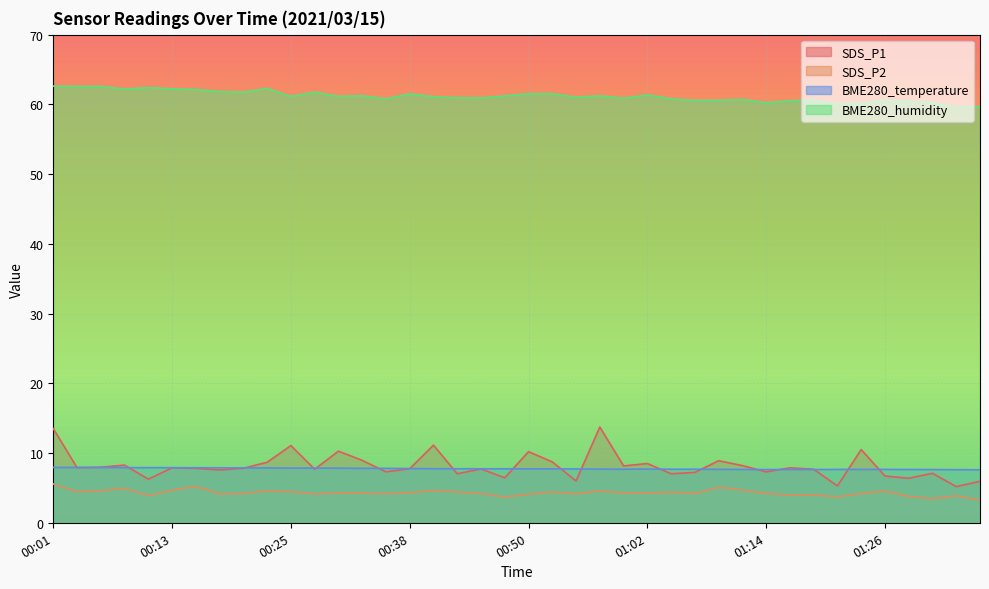

True or false: BME280_humidity has a value of 105.4 at 00:45.

False